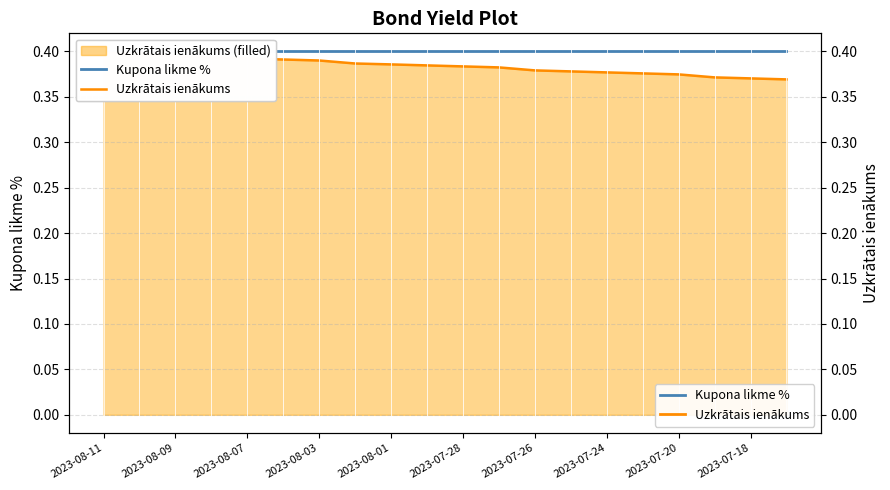

Is it true that Kupona likme % equals 0.6 at 2023-07-18?

False